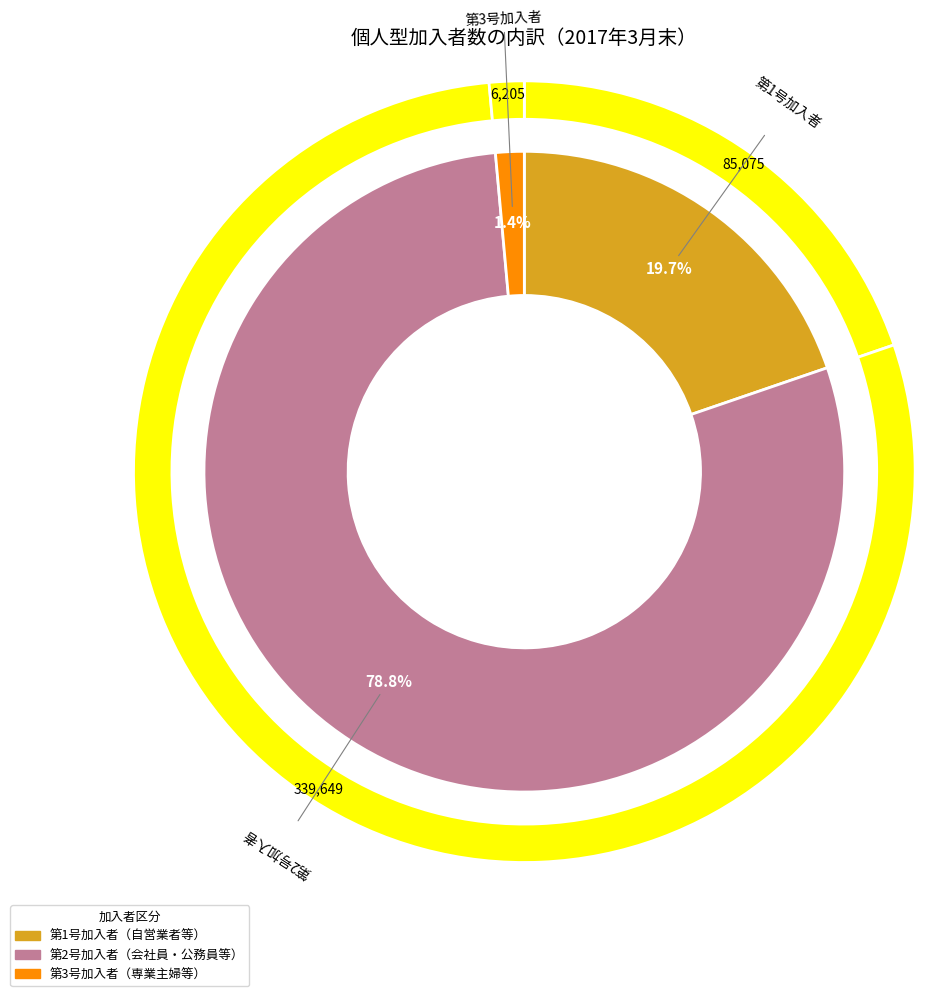

Is it true that 第2号加入者 is 89% of the pie?

False